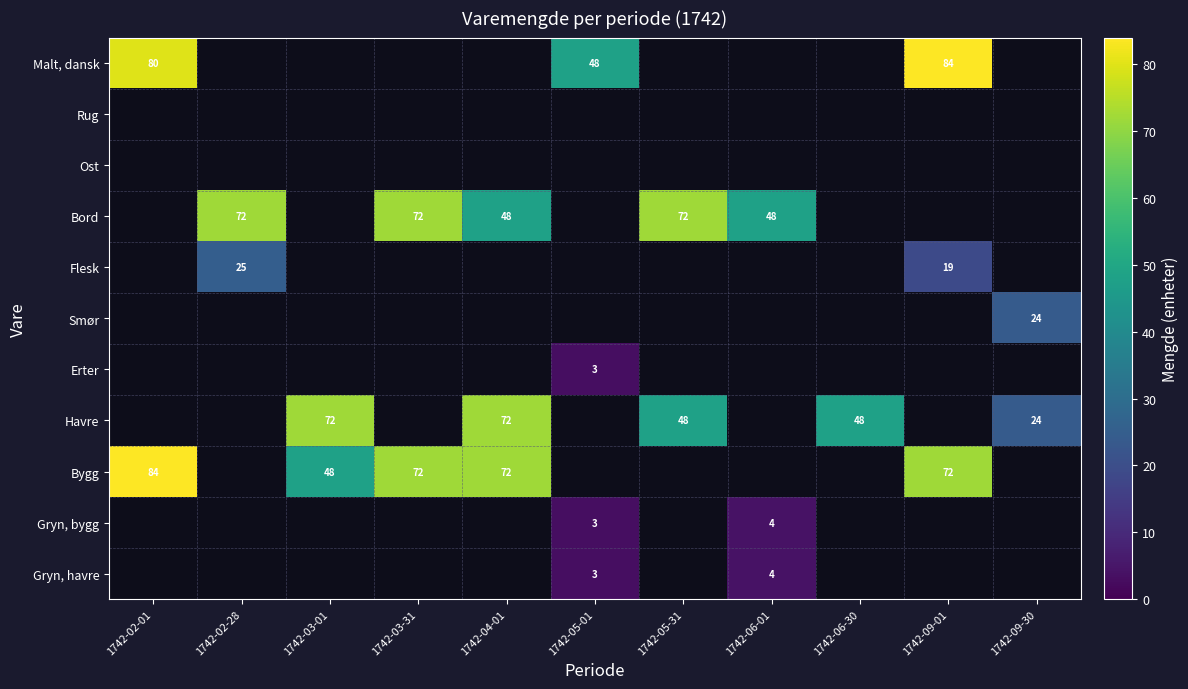

How many series are shown in this chart?

11